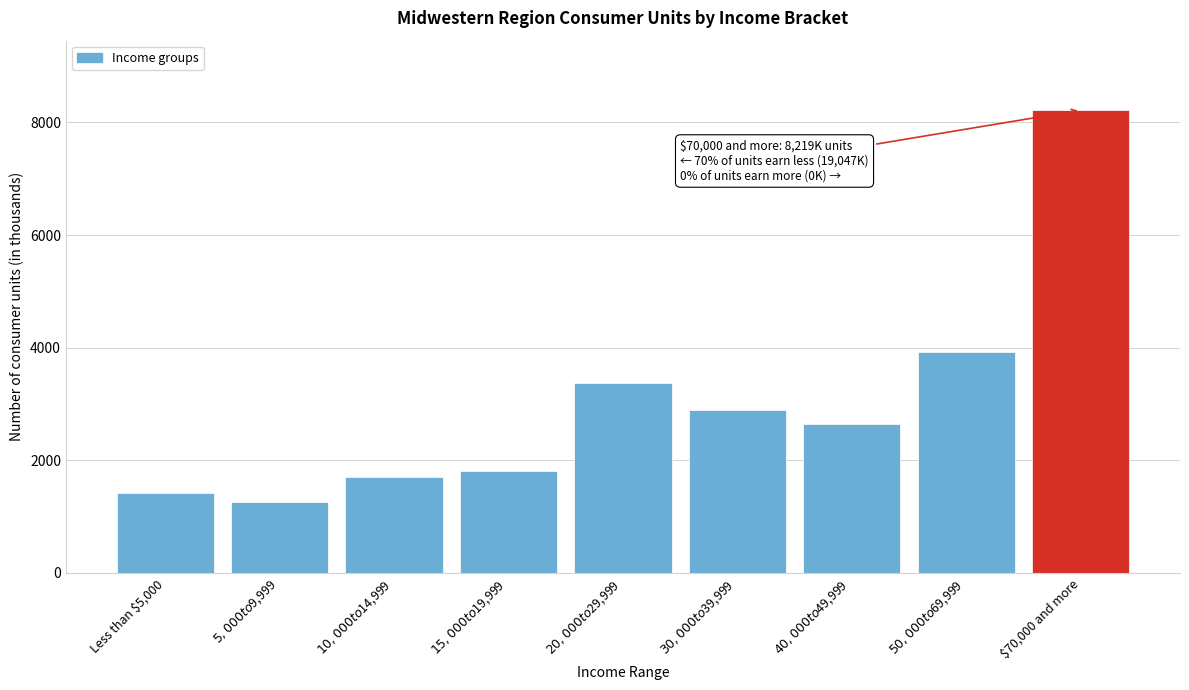

Reading right to left, what are all the values shown in this chart?

8219	3923	2649	2895	3380	1804	1711	1264	1421